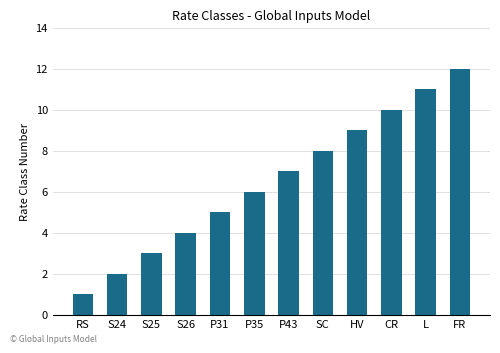

Rank the categories by value from highest to lowest.

FR, L, CR, HV, SC, P43, P35, P31, S26, S25, S24, RS